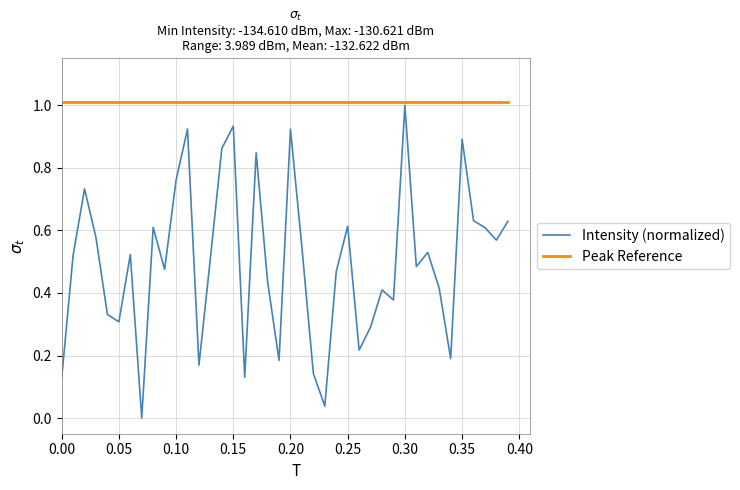

Which series has the largest total across all categories?

Peak Reference